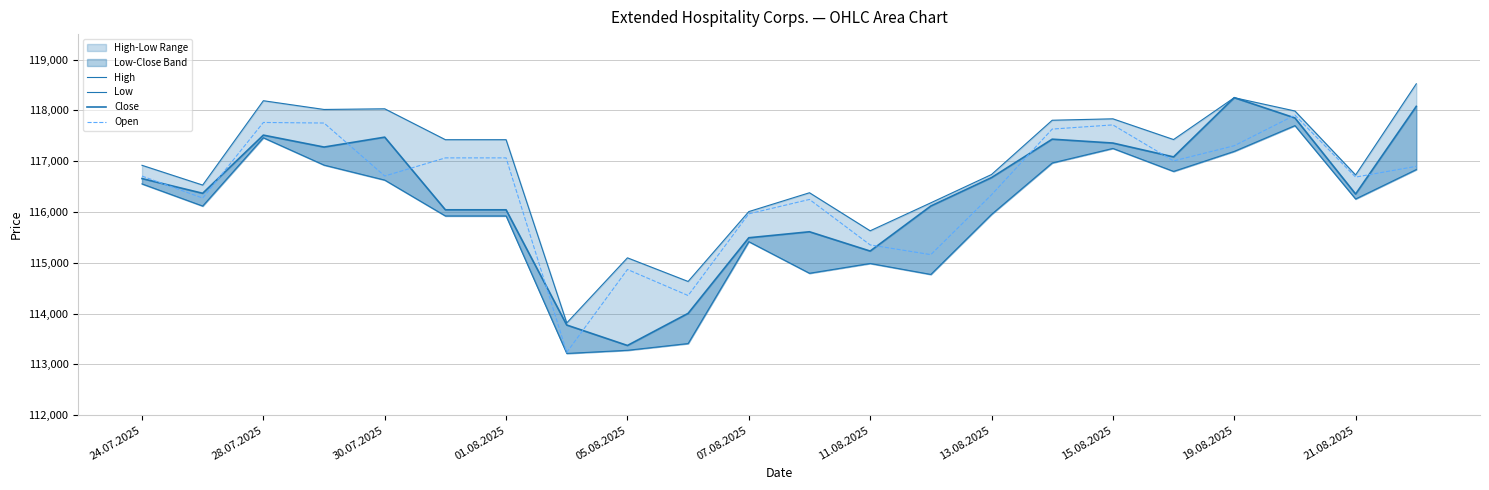

True or false: Open has a value of 181422 at 24.07.2025.

False